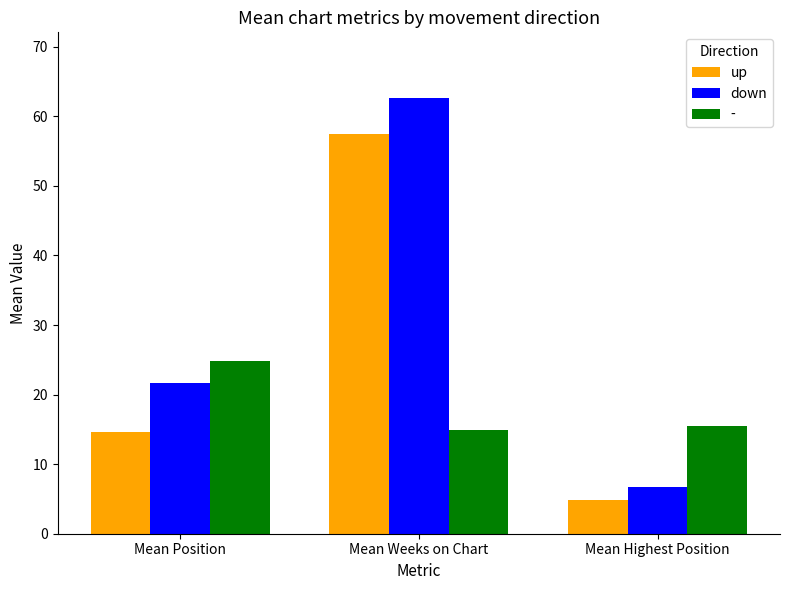

Reading left to right, list all the values displayed in this chart.

up: Mean Position=14.6	Mean Weeks on Chart=57.4	Mean Highest Position=4.9
down: Mean Position=21.7	Mean Weeks on Chart=62.7	Mean Highest Position=6.7
-: Mean Position=24.8	Mean Weeks on Chart=14.9	Mean Highest Position=15.5